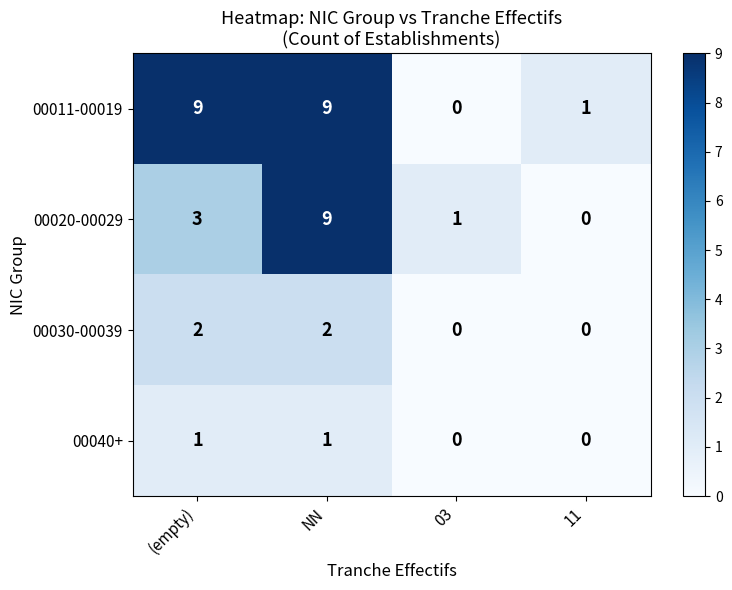

Which series has the largest total across all categories?

00011-00019